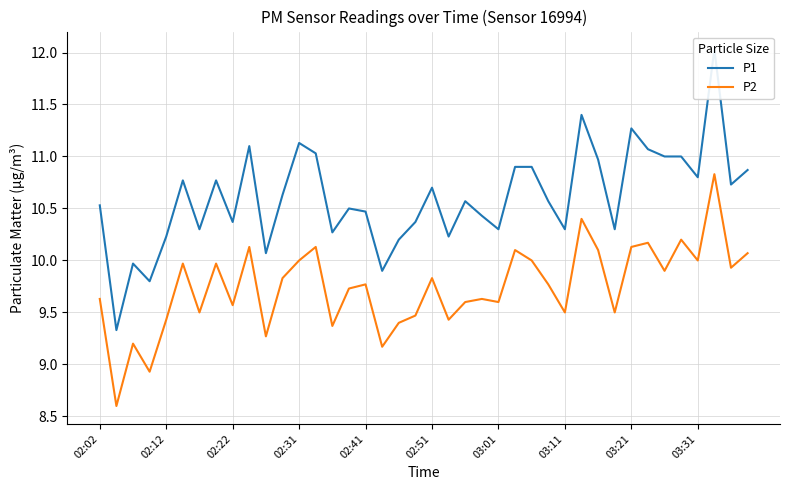

True or false: P1 has a value of 2.9 at 26.

False